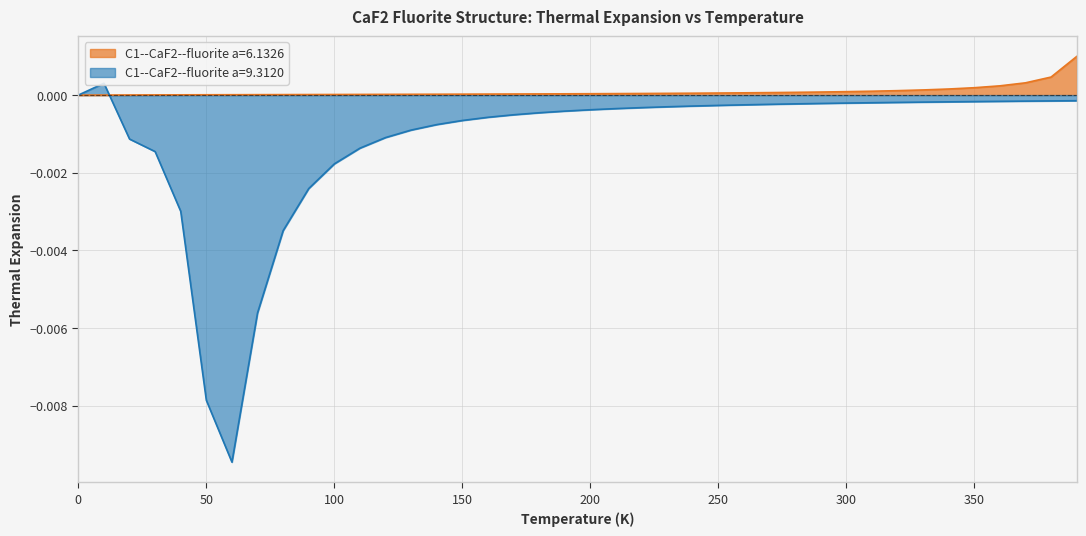

Does the chart display data point markers on the line(s)?

No